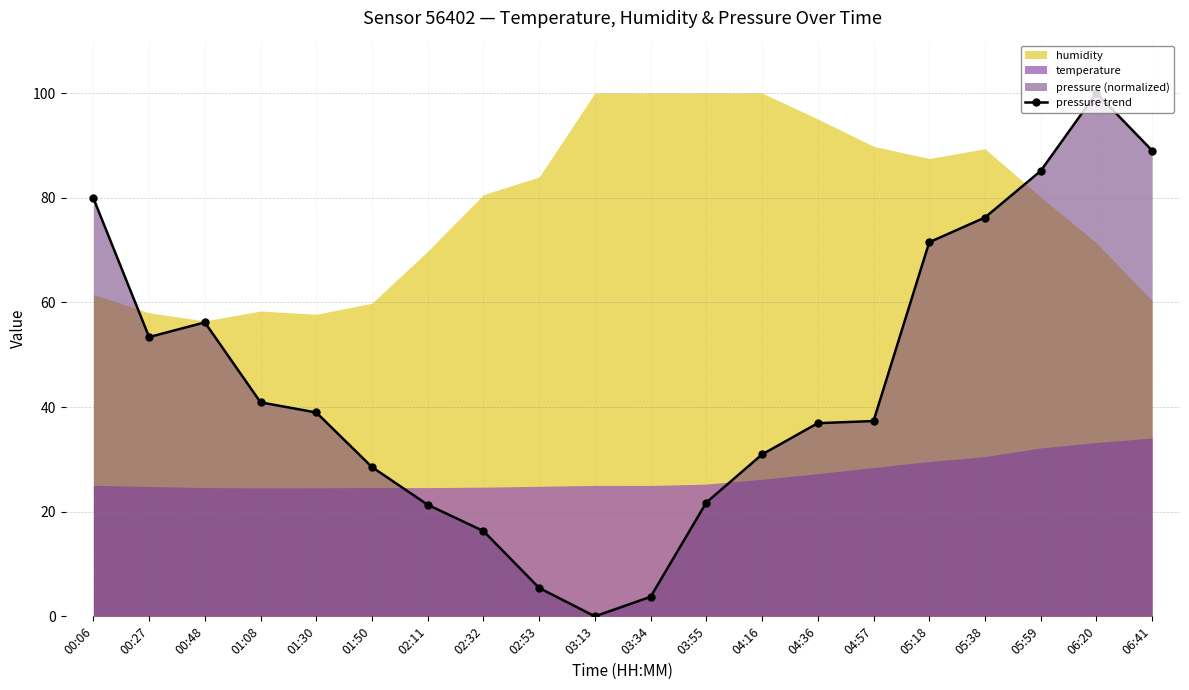

Rank the categories by value from highest to lowest.

06:20, 06:41, 05:59, 00:06, 05:38, 05:18, 00:48, 00:27, 01:08, 01:30, 04:57, 04:36, 04:16, 01:50, 03:55, 02:11, 02:32, 02:53, 03:34, 03:13